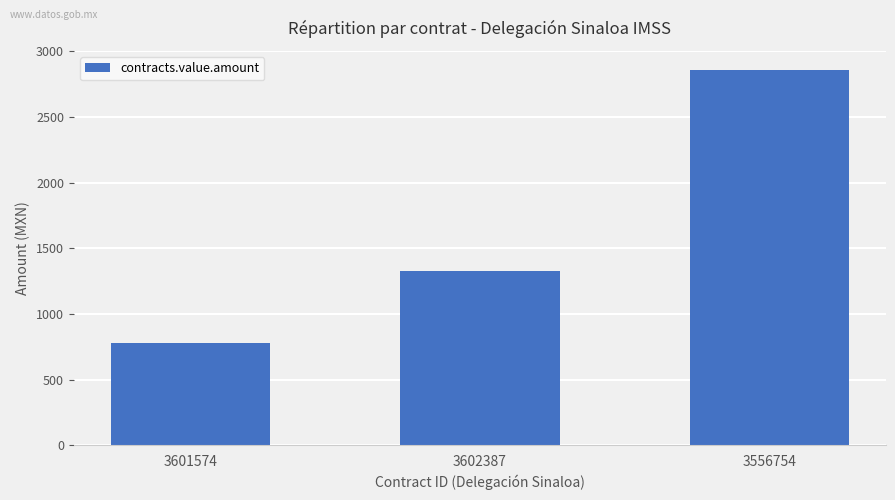

Between 3556754 and 3602387, which is larger?

3556754